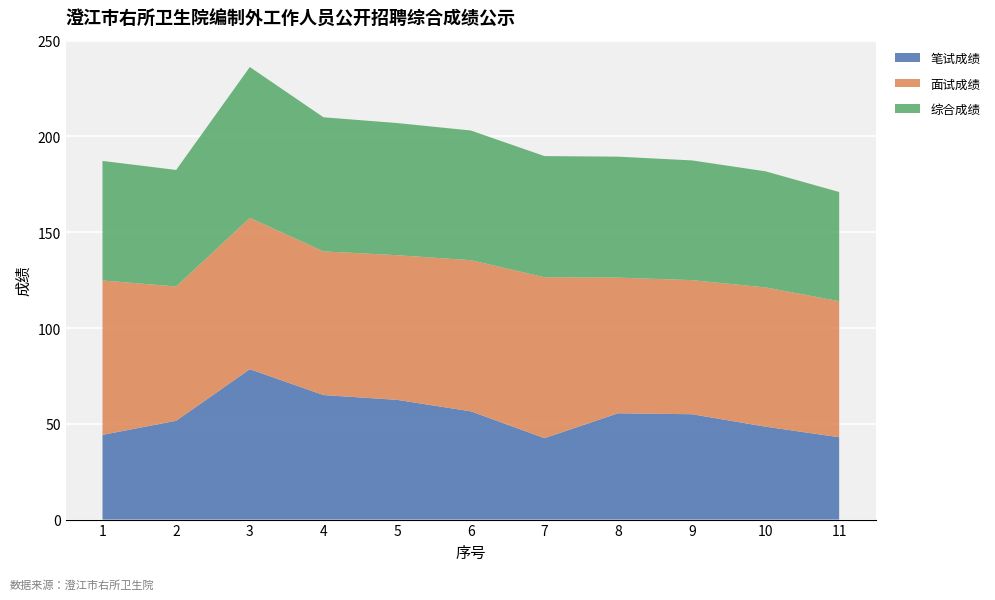

Reading left to right, list all the values displayed in this chart.

笔试成绩: 1=44.2	2=51.6	3=78.5	4=65.0	5=62.5	6=56.5	7=42.5	8=55.5	9=55.0	10=48.5	11=43.0
面试成绩: 1=80.6	2=70.1	3=79.0	4=75.0	5=75.5	6=78.9	7=84.0	8=70.8	9=70.0	10=72.7	11=71.0
综合成绩: 1=62.4	2=60.8	3=78.8	4=70.0	5=69.0	6=67.7	7=63.2	8=63.1	9=62.5	10=60.6	11=57.0